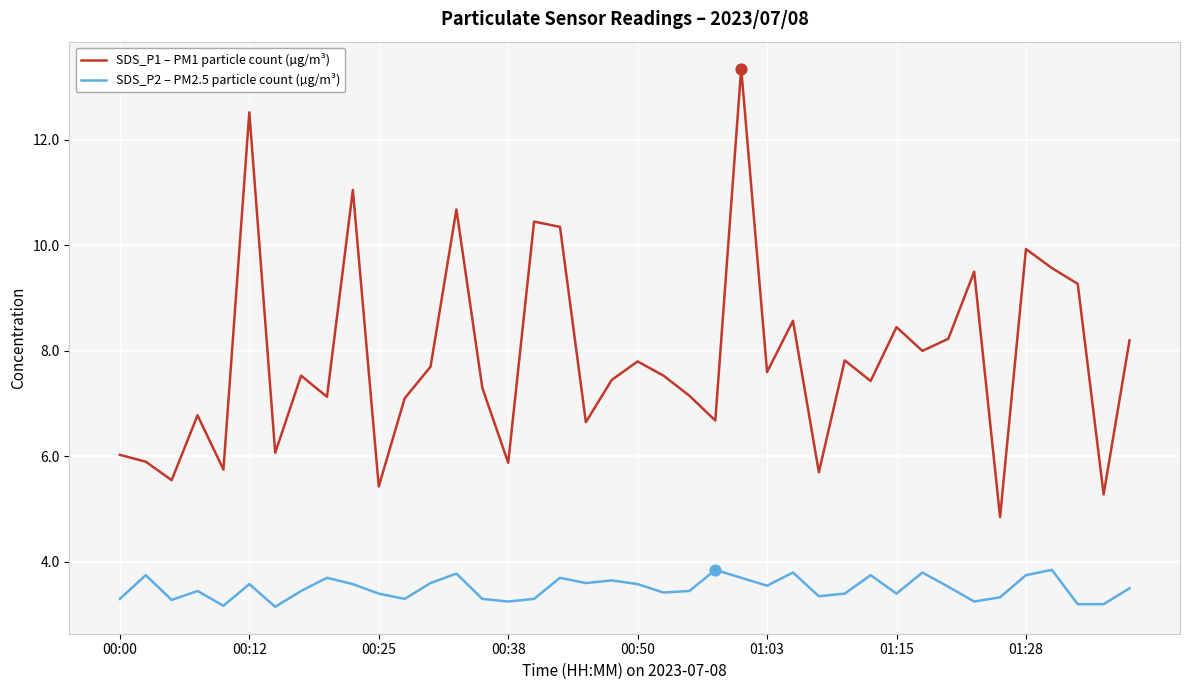

Which series has the largest total across all categories?

SDS_P1 – PM1 particle count (µg/m³)